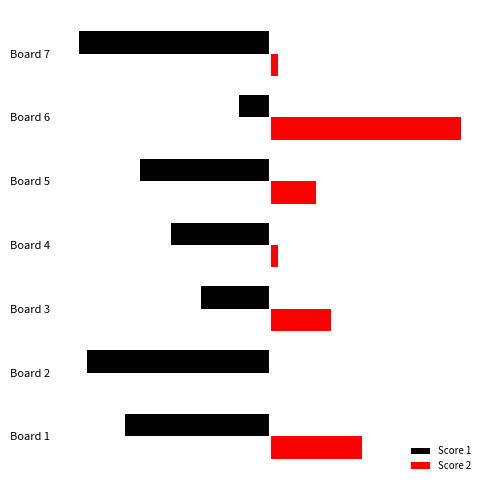

How many distinct data groups are displayed?

2